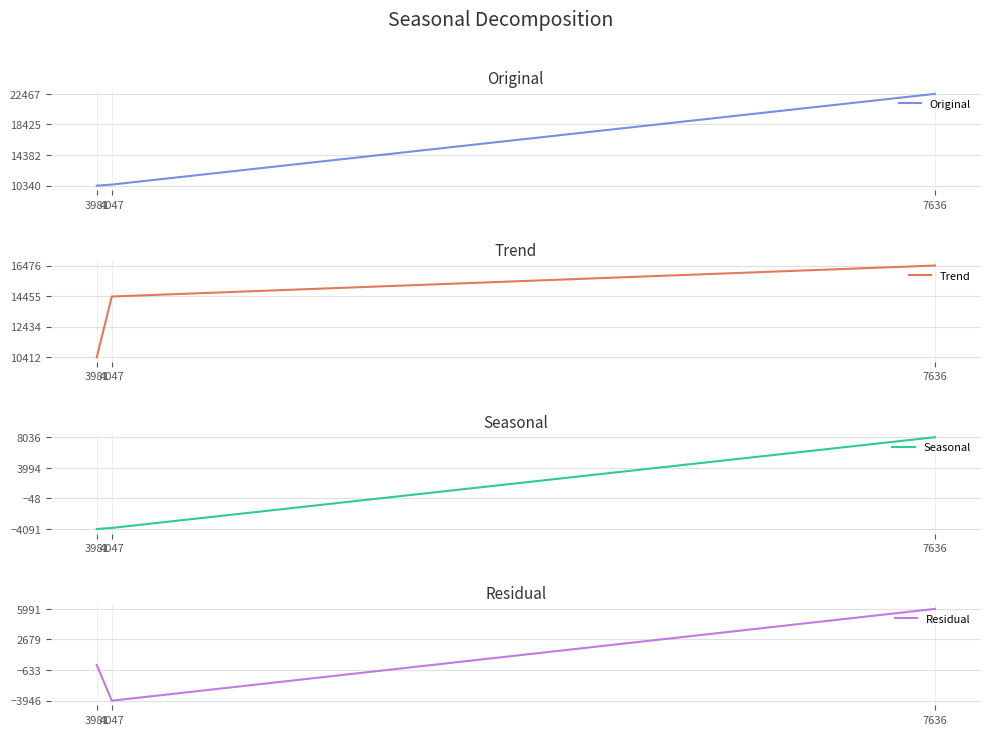

At how many categories does at least one series exceed 2882?

3